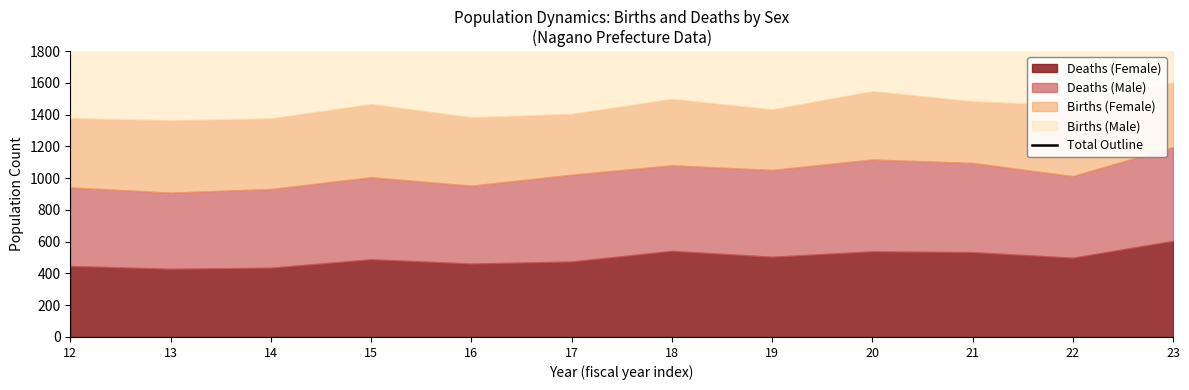

Reading left to right, extract all data points from this chart.

1857	1851	1849	1939	1852	1841	1947	1895	1933	1904	1866	2033